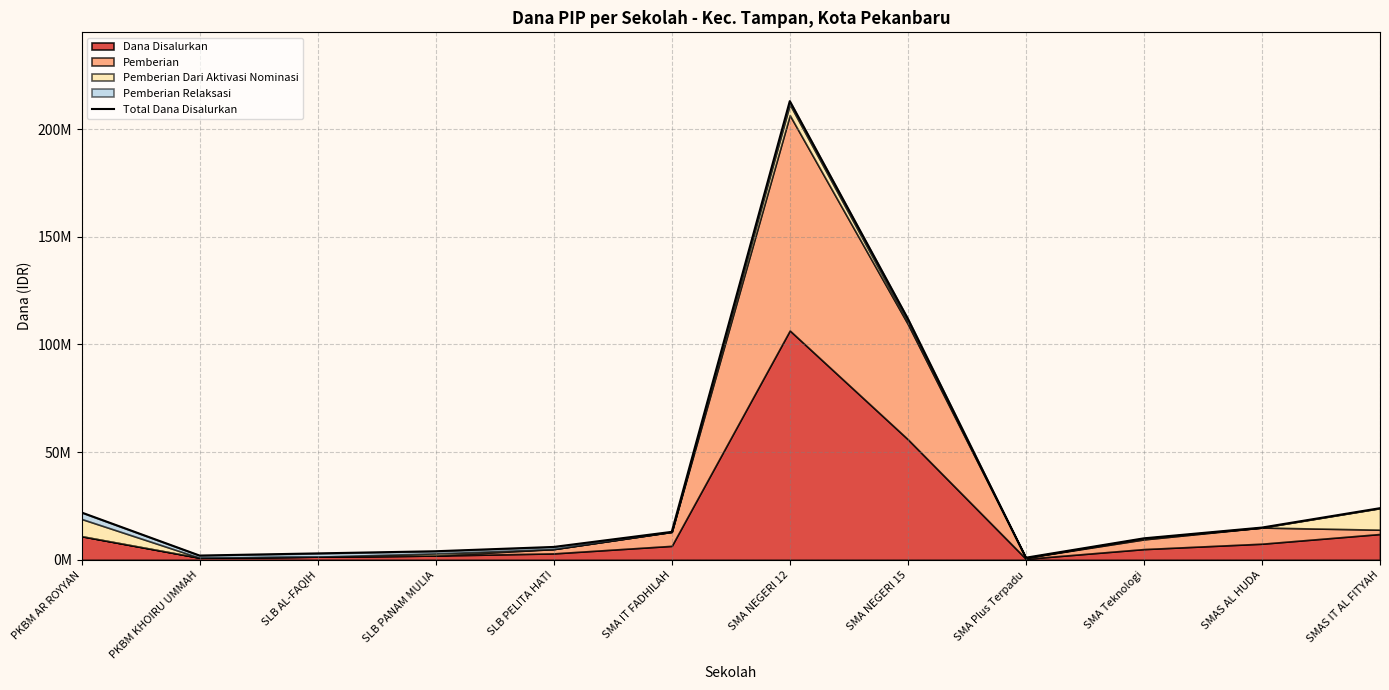

What is the smallest value displayed?

1000000